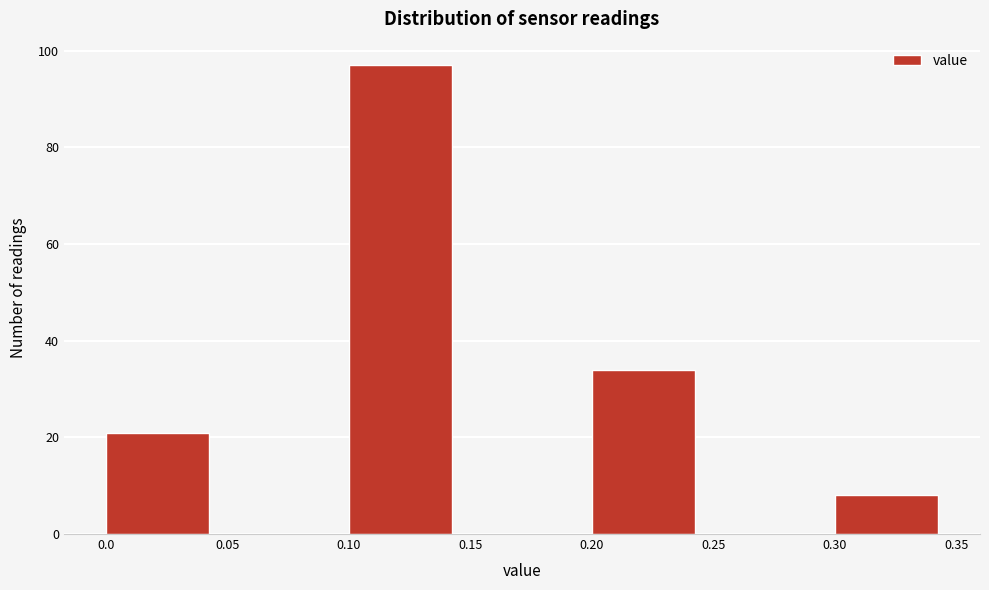

Reading left to right, transcribe this chart: for each bar, give the range it covers on the x-axis and its height. The values are not printed on the chart, so give them approximately, as read against the axis.

0.0 to 0.05: 22
0.05 to 0.10: 0
0.10 to 0.15: 98
0.15 to 0.20: 0
0.20 to 0.25: 34
0.25 to 0.30: 0
0.30 to 0.35: 8